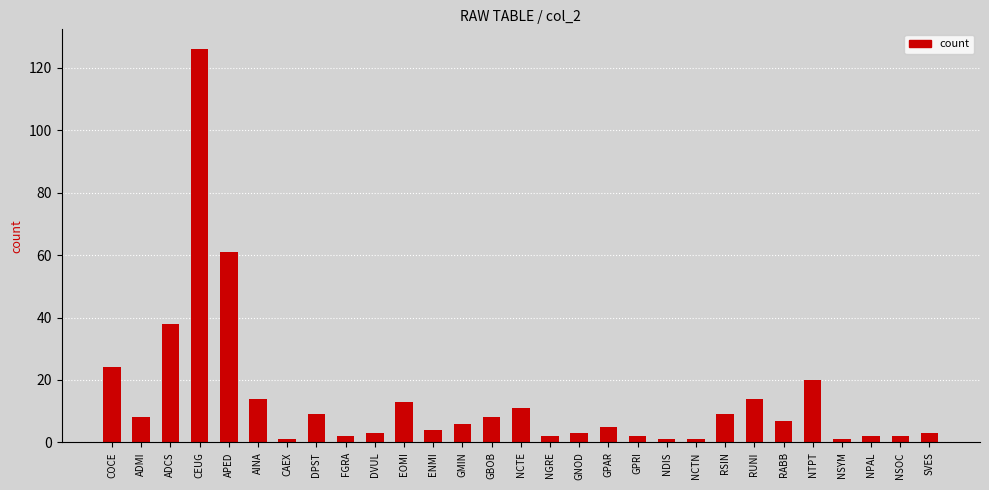

The chart shows a value of 19 at NCTE. True or false?

False